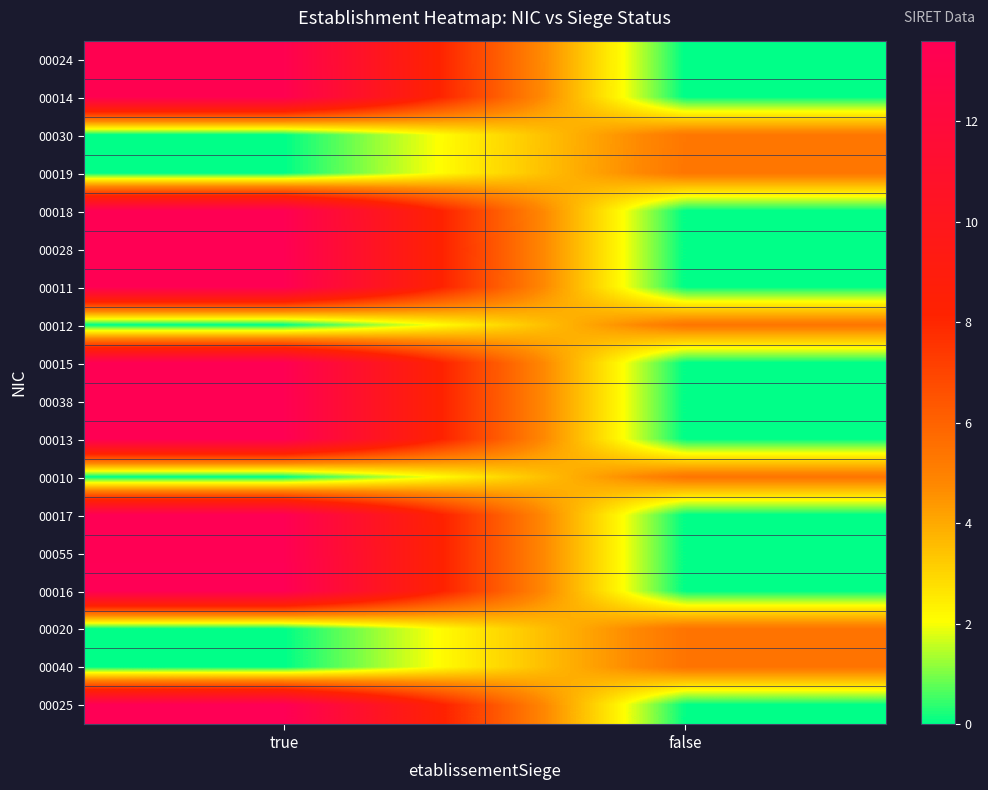

At which category is the sum across all series the highest?

true